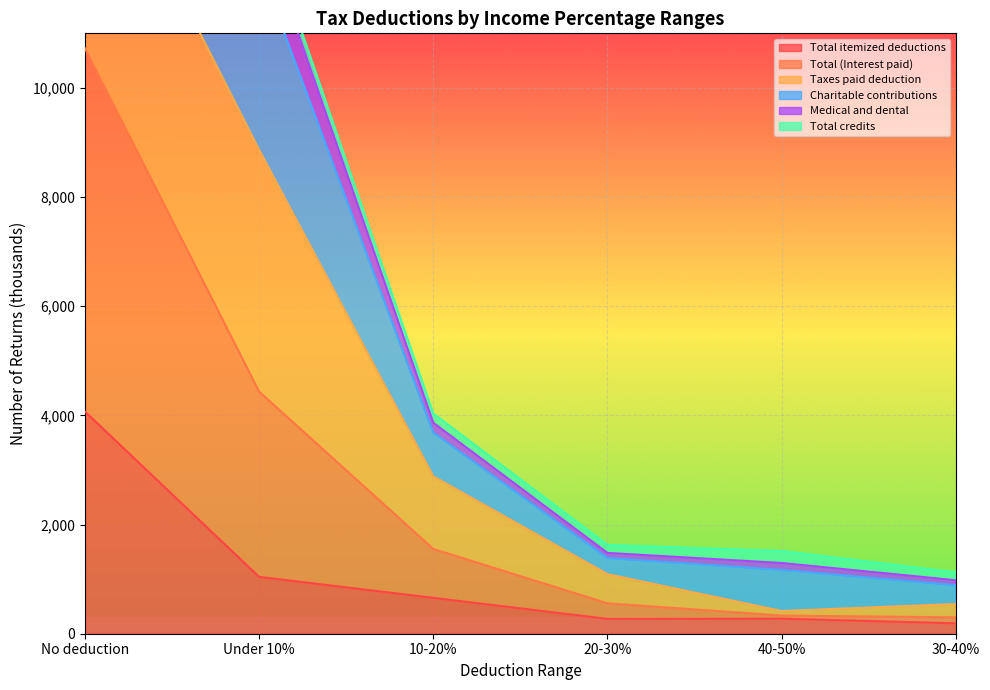

Is it true that Total (Interest paid) equals 1835.2 at 20-30%?

False